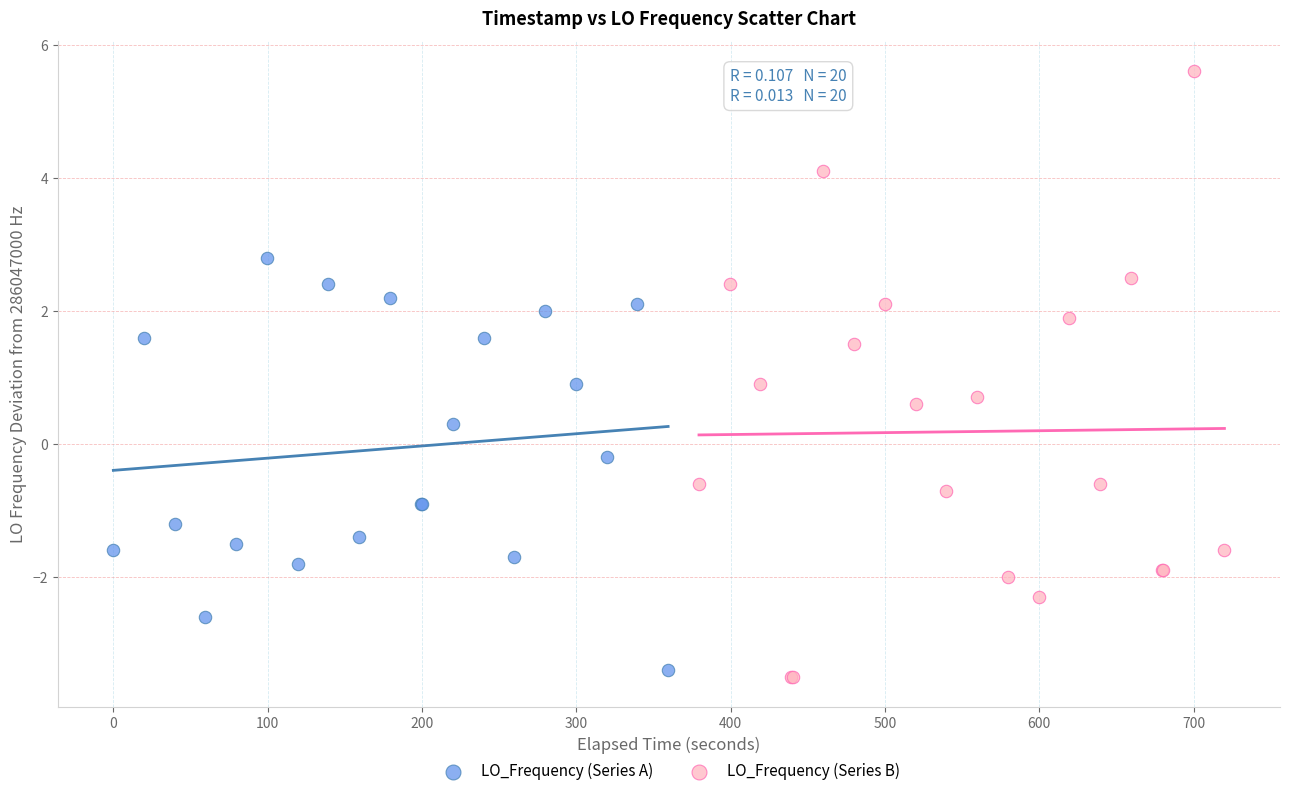

Which series has the widest spread of Y values?

LO_Frequency (Series B)